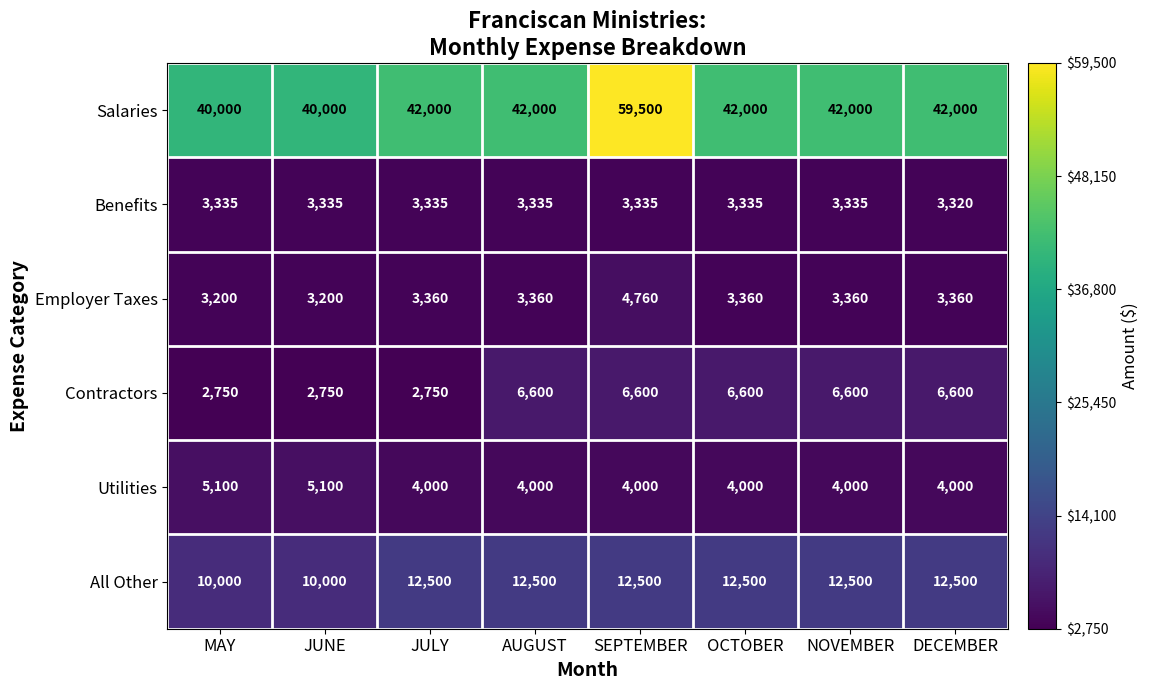

What is the maximum value shown in the chart?

59500